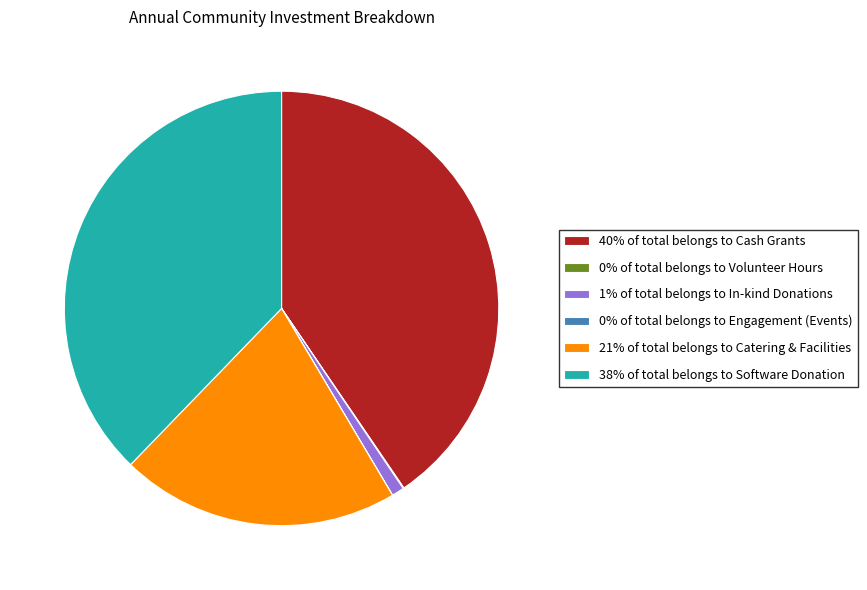

Is it true that 38% of total belongs to Software Donation is 38% of the pie?

True